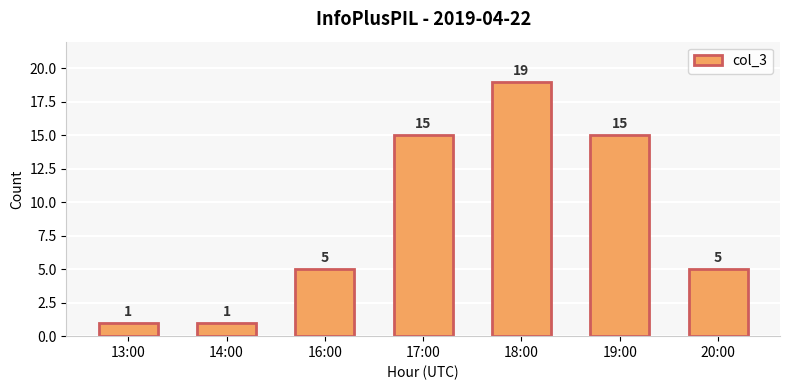

What is the change in value from 14:00 to 20:00?

+4